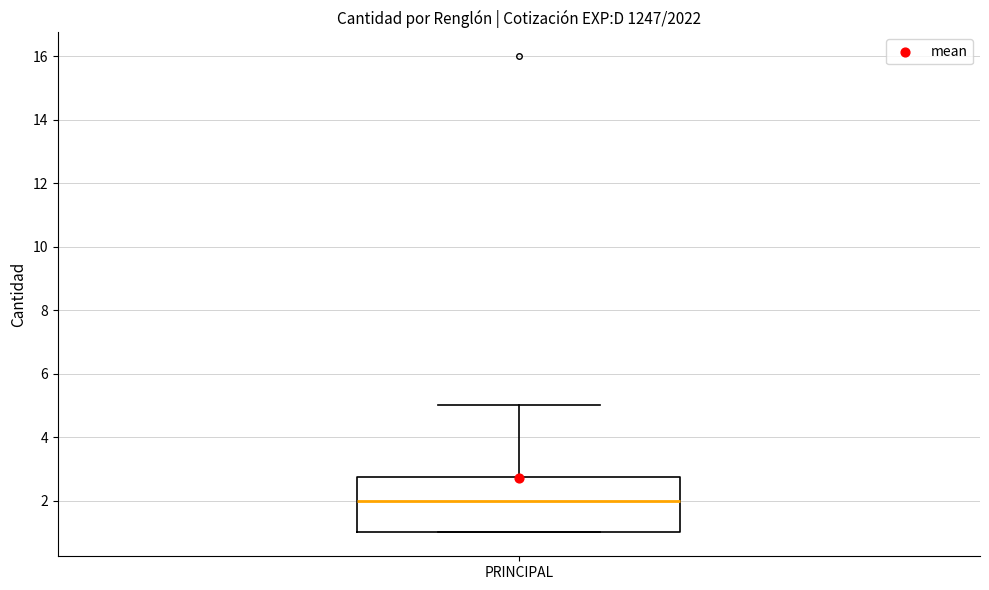

Where does the median line of the box for PRINCIPAL sit on the y-axis? The values are not printed on the chart, so give them approximately, as read against the axis.

2.0